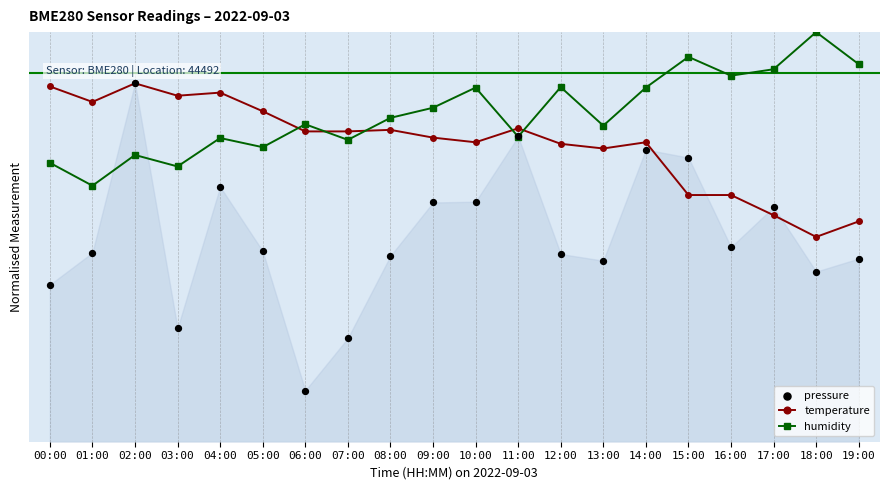

Which series has the widest spread of Y values?

pressure